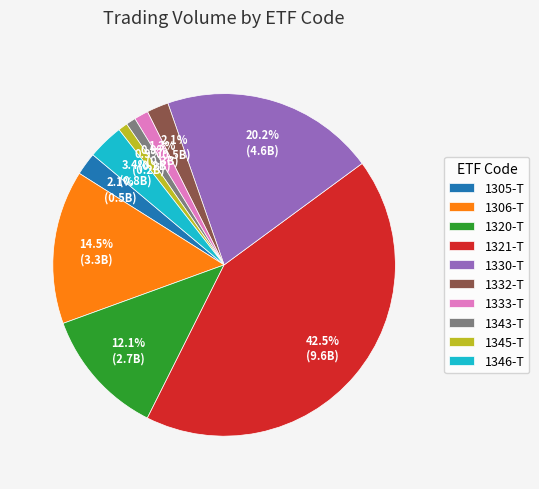

To the nearest percent, what percentage of the pie is 1305-T?

2%